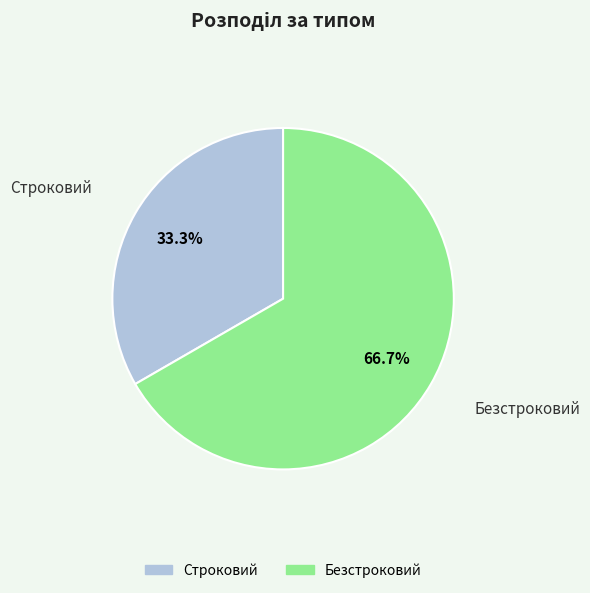

Rank the categories by value from lowest to highest.

Строковий, Безстроковий